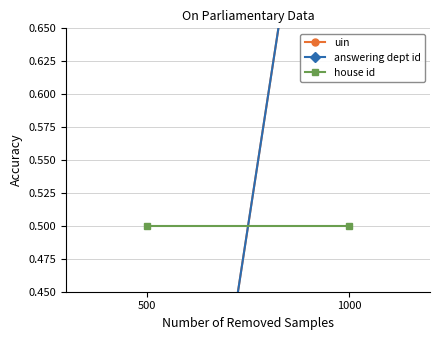

Between 1000 and 500, which is larger?

1000